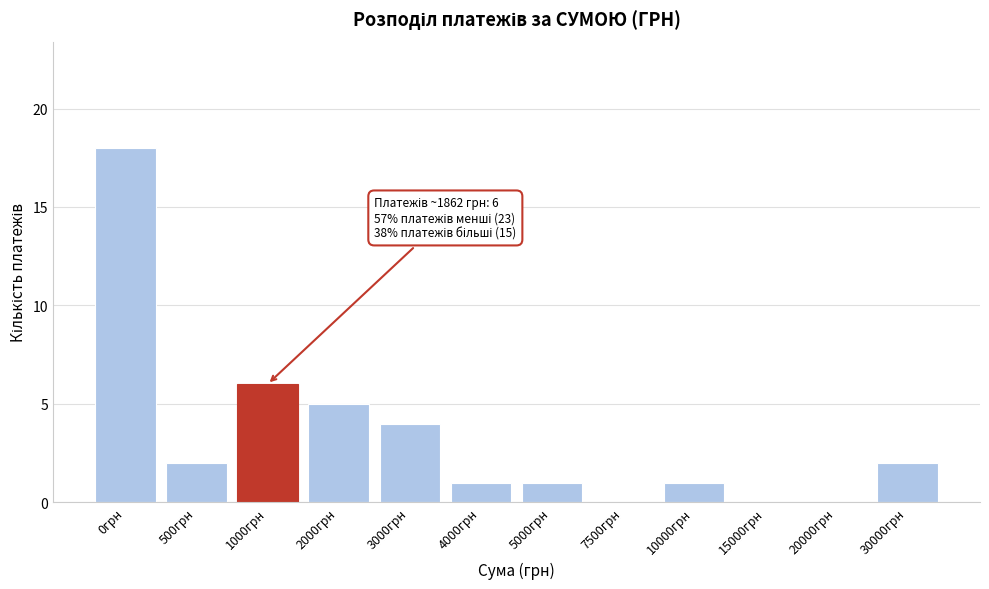

Reading left to right, what are all the values shown in this chart?

0грн=18	500грн=2	1000грн=6	2000грн=5	3000грн=4	4000грн=1	5000грн=1	7500грн=0	10000грн=1	15000грн=0	20000грн=0	30000грн=2